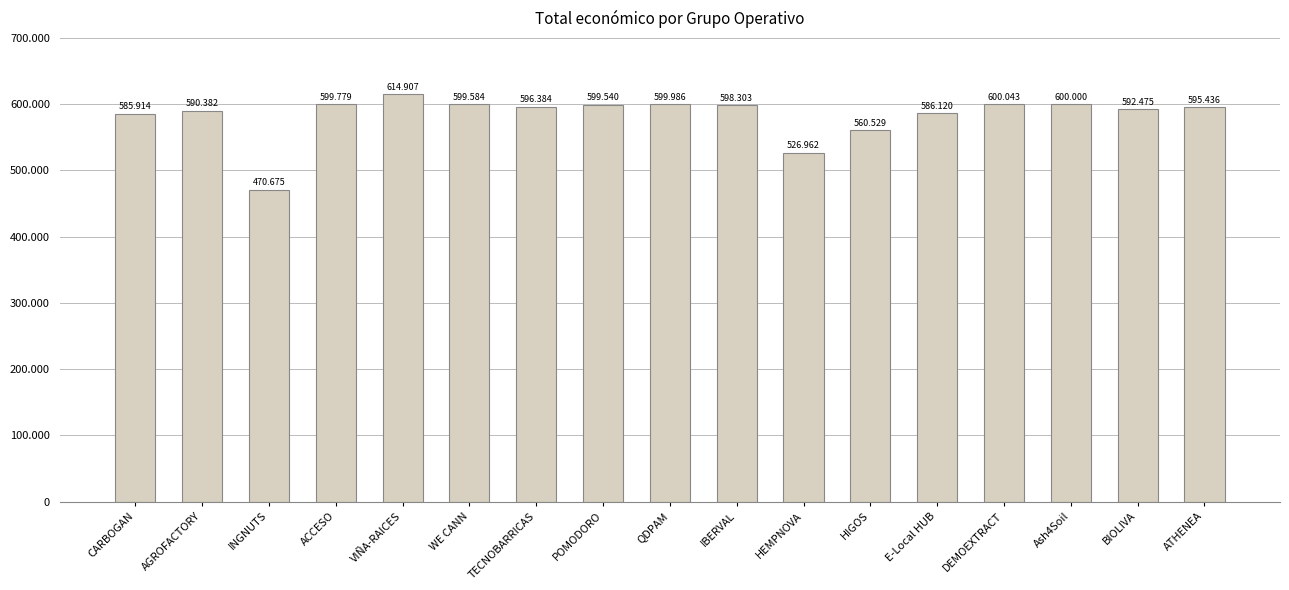

Does the chart contain any negative values?

No